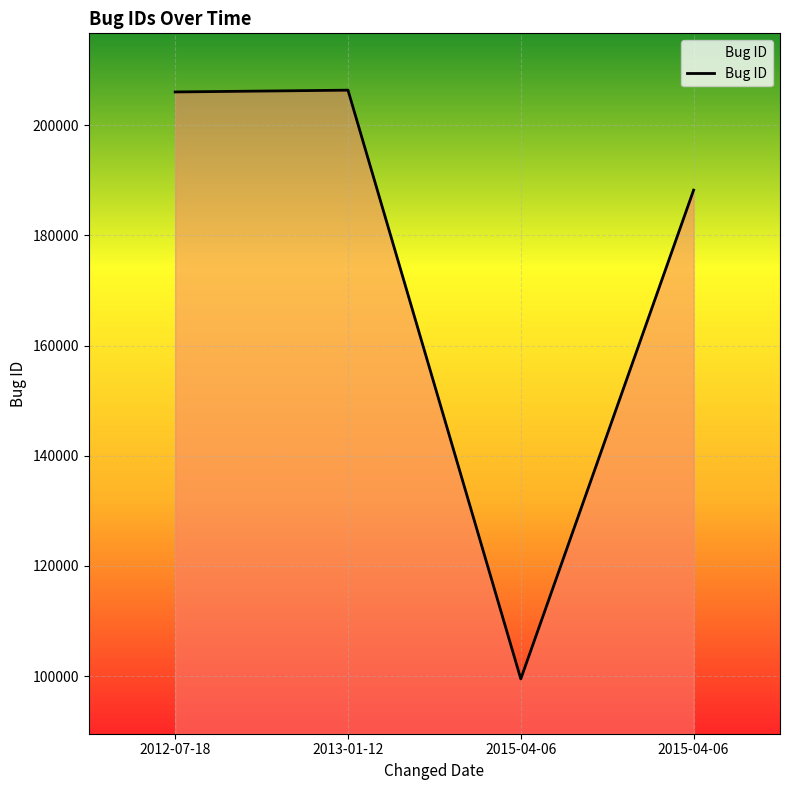

True or false: the data shows 44082 at 2015-04-06.

False